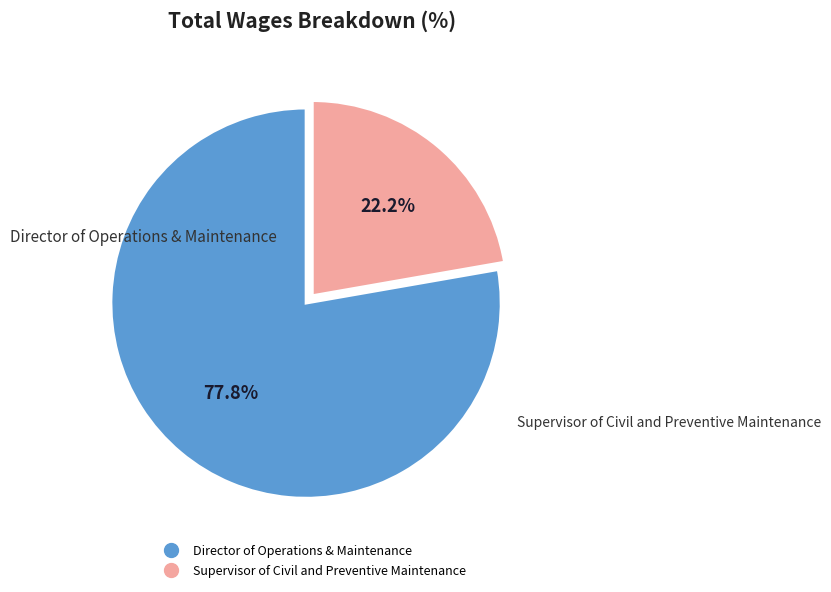

Which slice is the smallest?

Supervisor of Civil and Preventive Maintenance